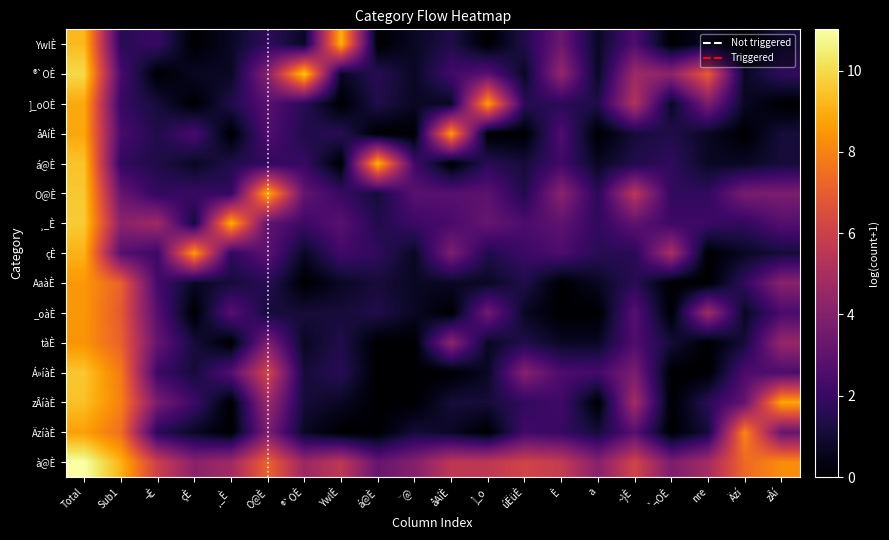

Which series has the largest total across all categories?

à@È